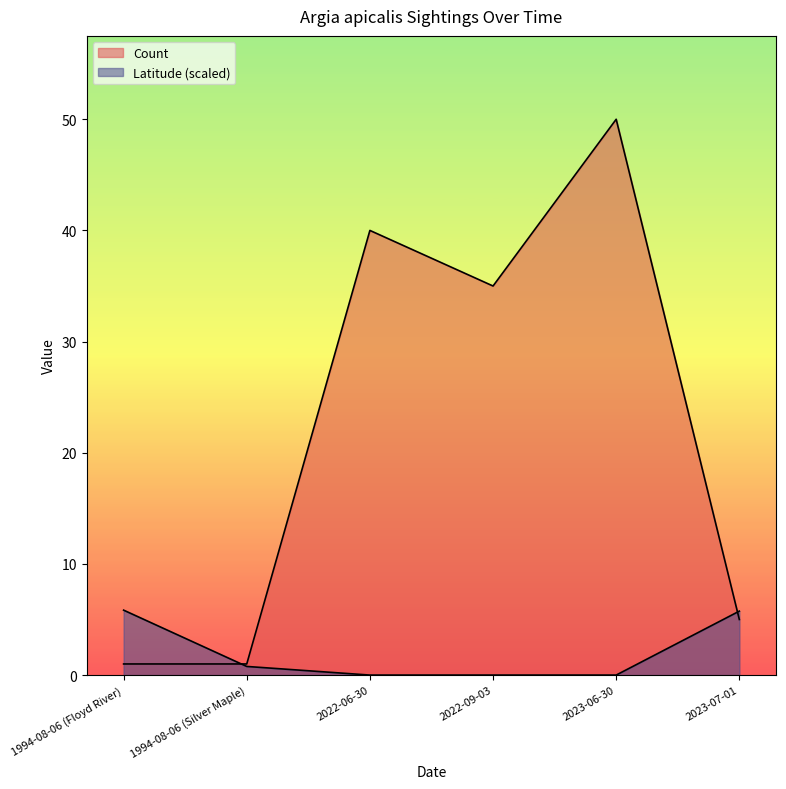

Does the chart display data point markers on the line(s)?

No